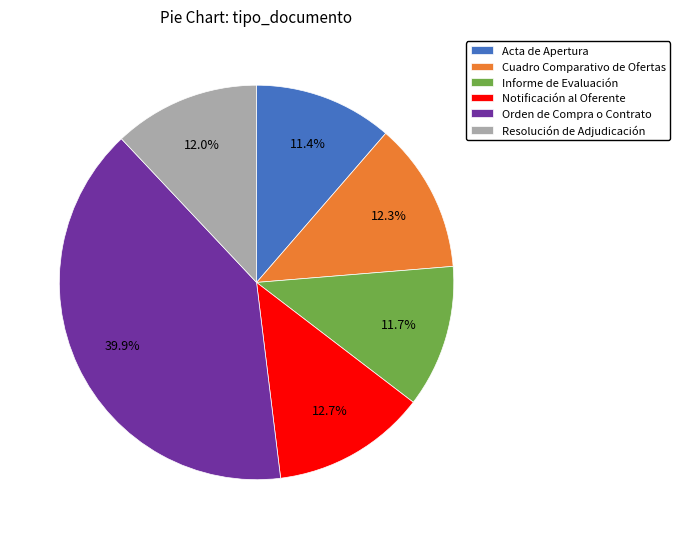

How many slices are in this pie chart?

6